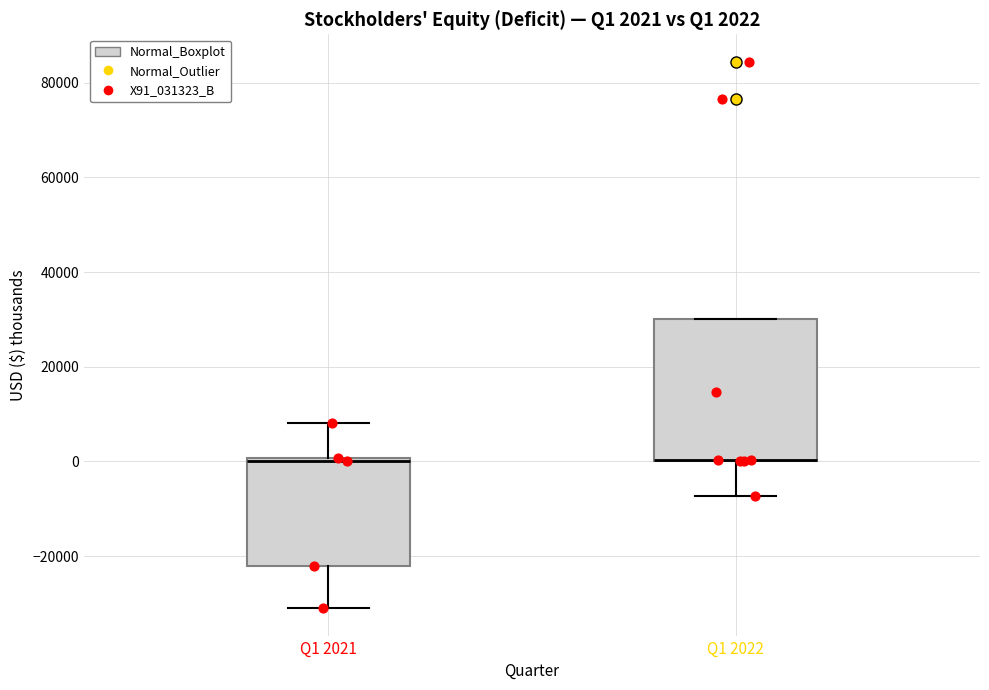

Comparing the boxes themselves (not the whiskers), which one is the tallest?

Q1 2022